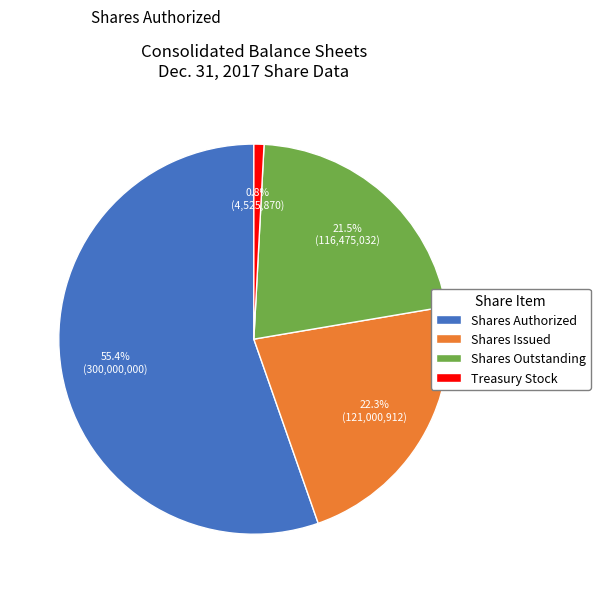

Is there a majority slice in this chart?

Yes